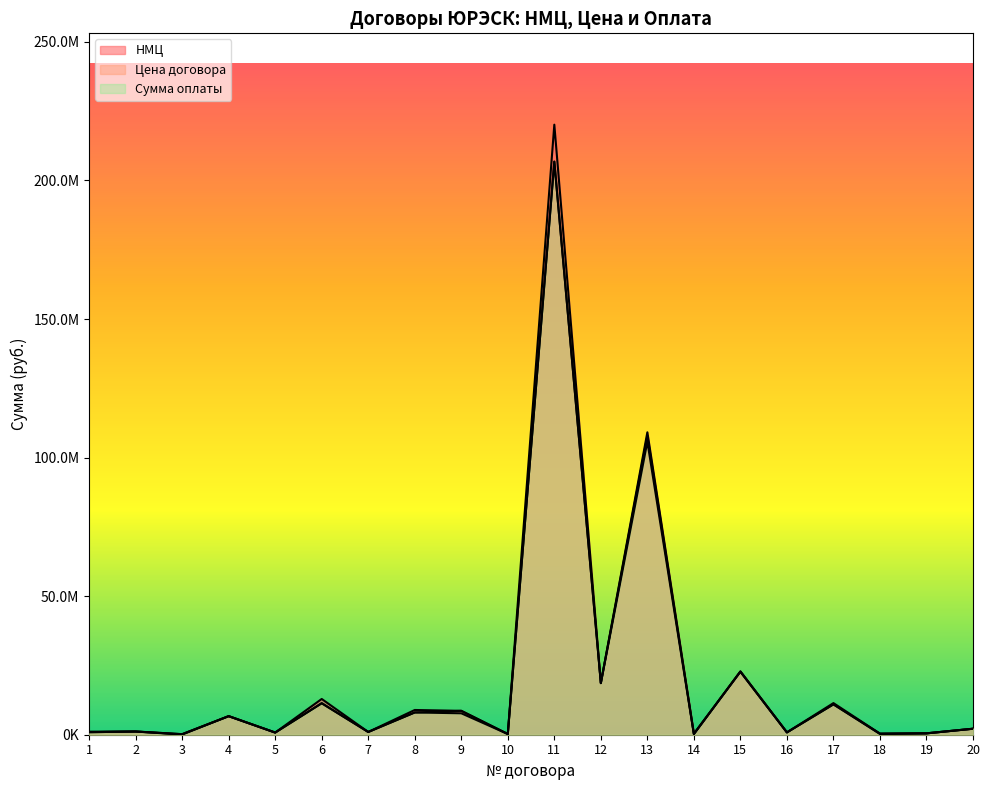

How many series are shown in this chart?

3